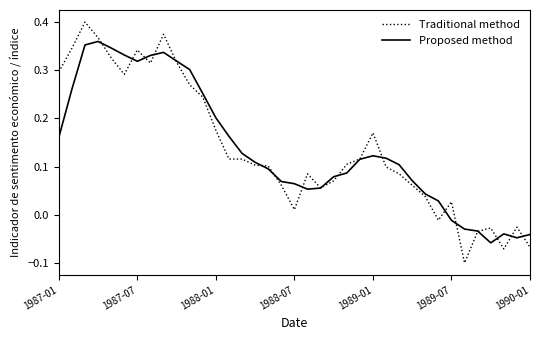

How many distinct data groups are displayed?

2